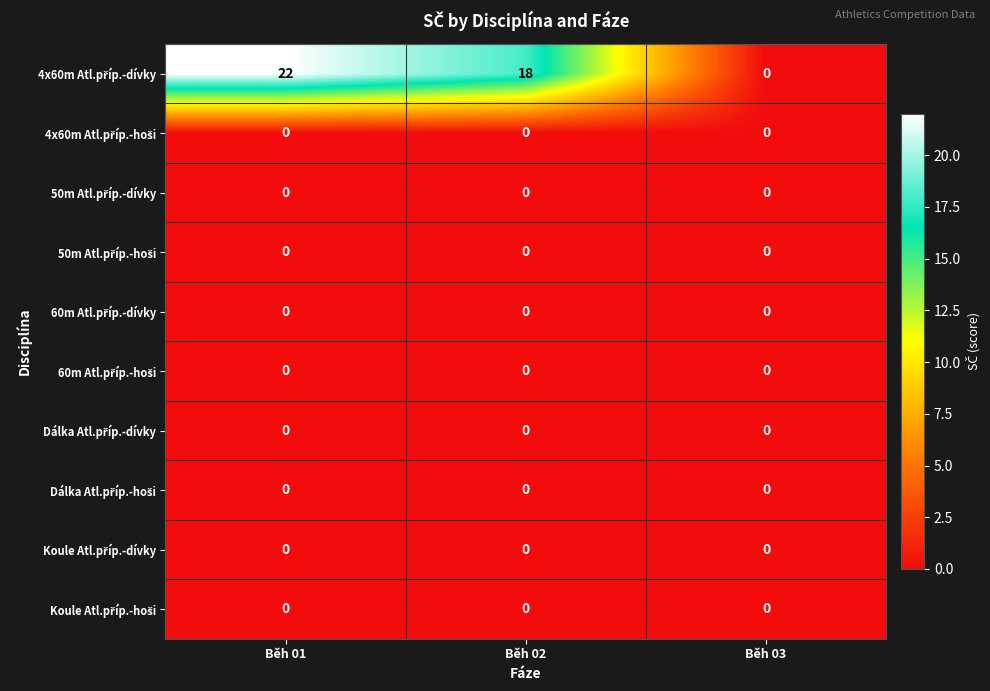

What is the maximum value shown in the chart?

22